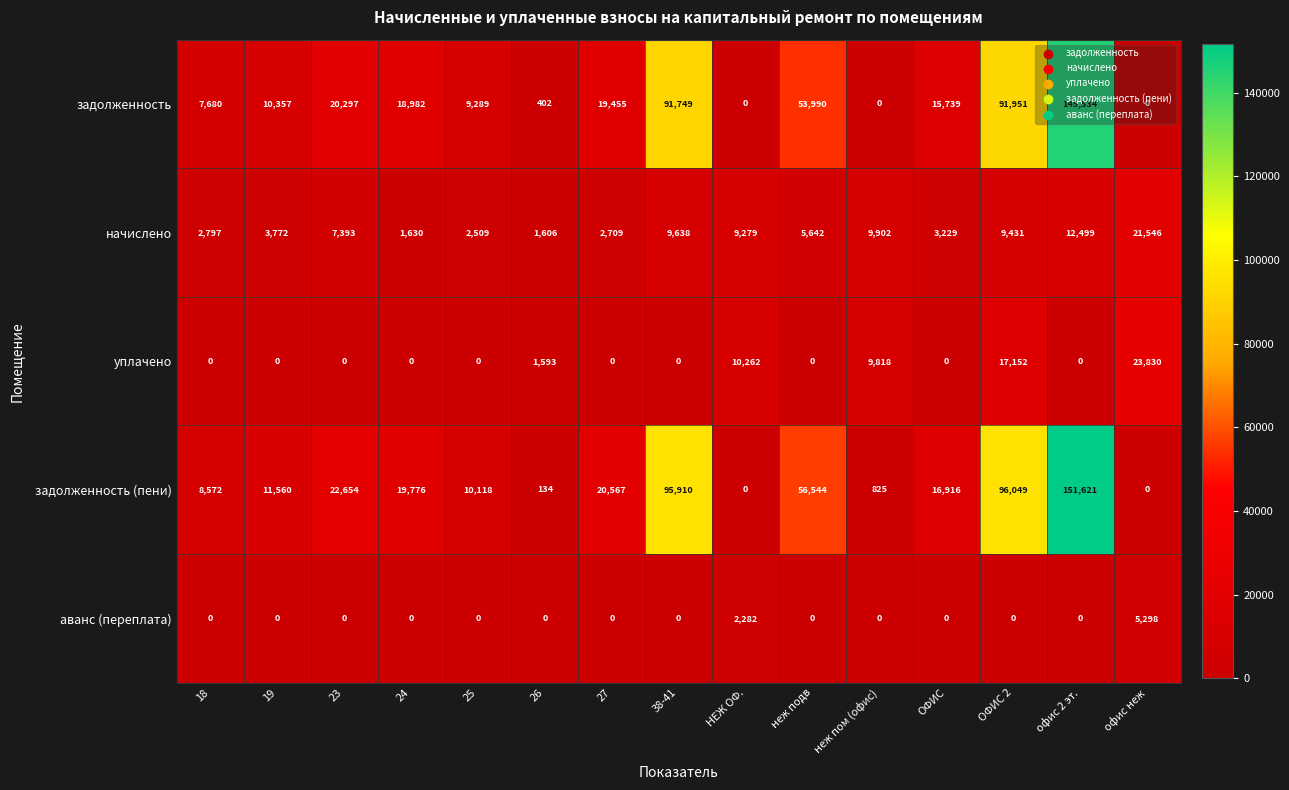

Is it true that задолженность (пени) equals 825 at неж пом (офис)?

True